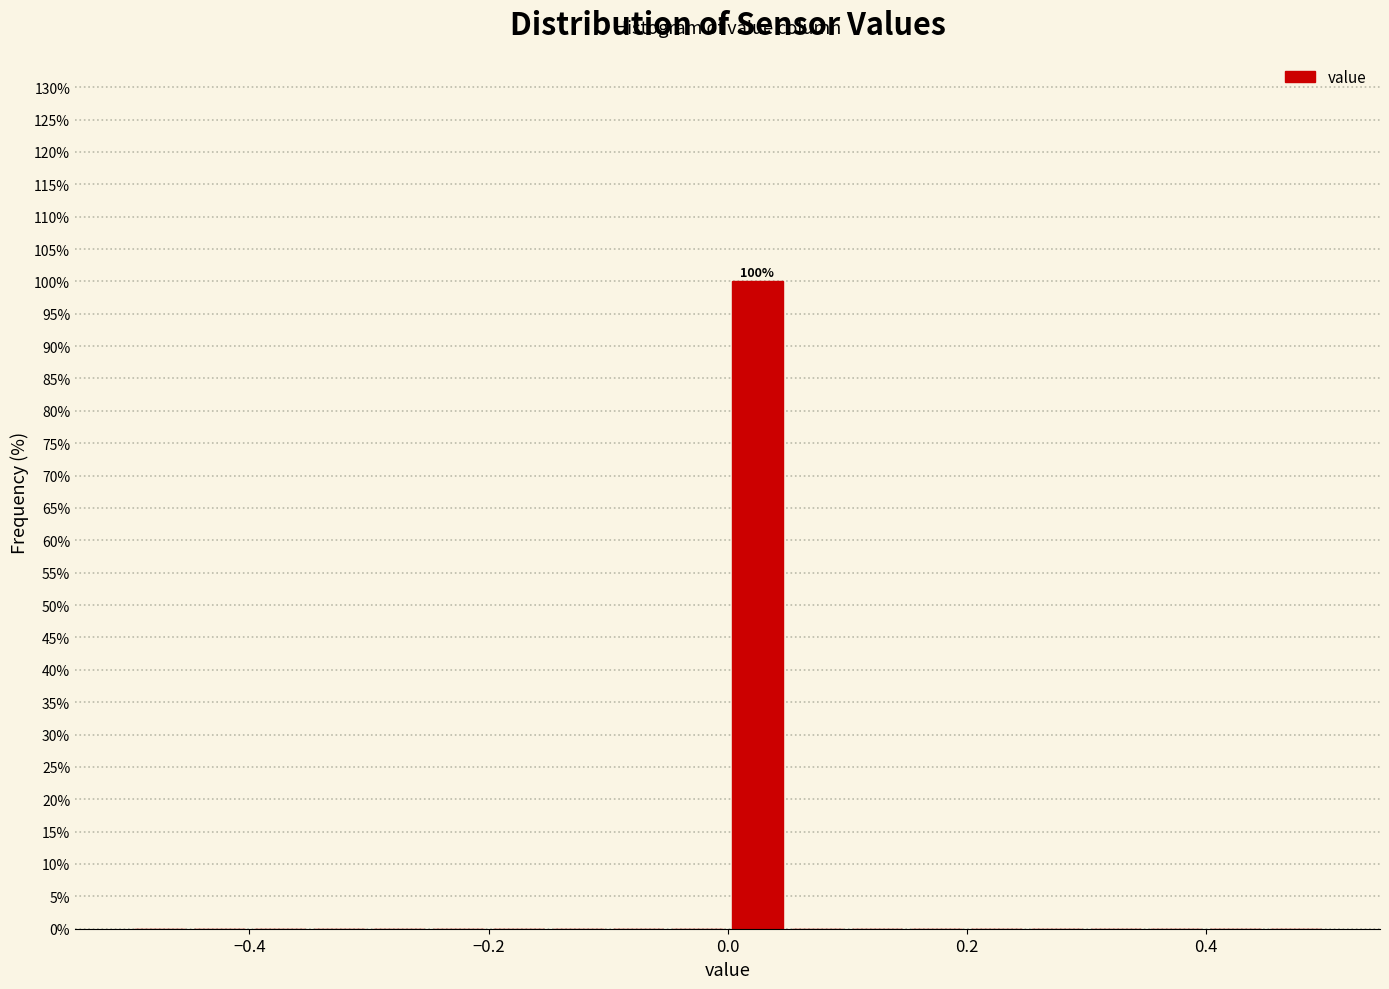

Around what value on the x-axis is the tallest bar? Give the approximate position of its centre, as read against the axis.

0.02